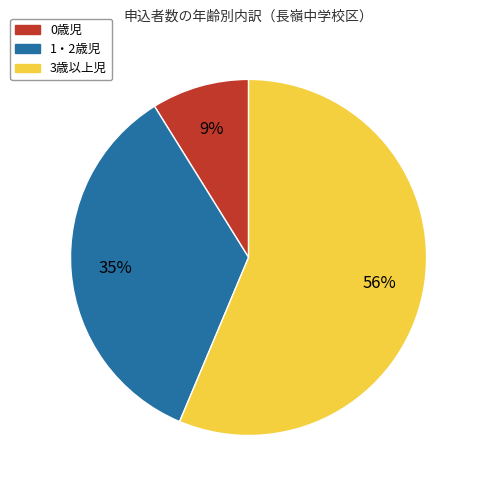

Is it true that 0歳児 is 9% of the pie?

True